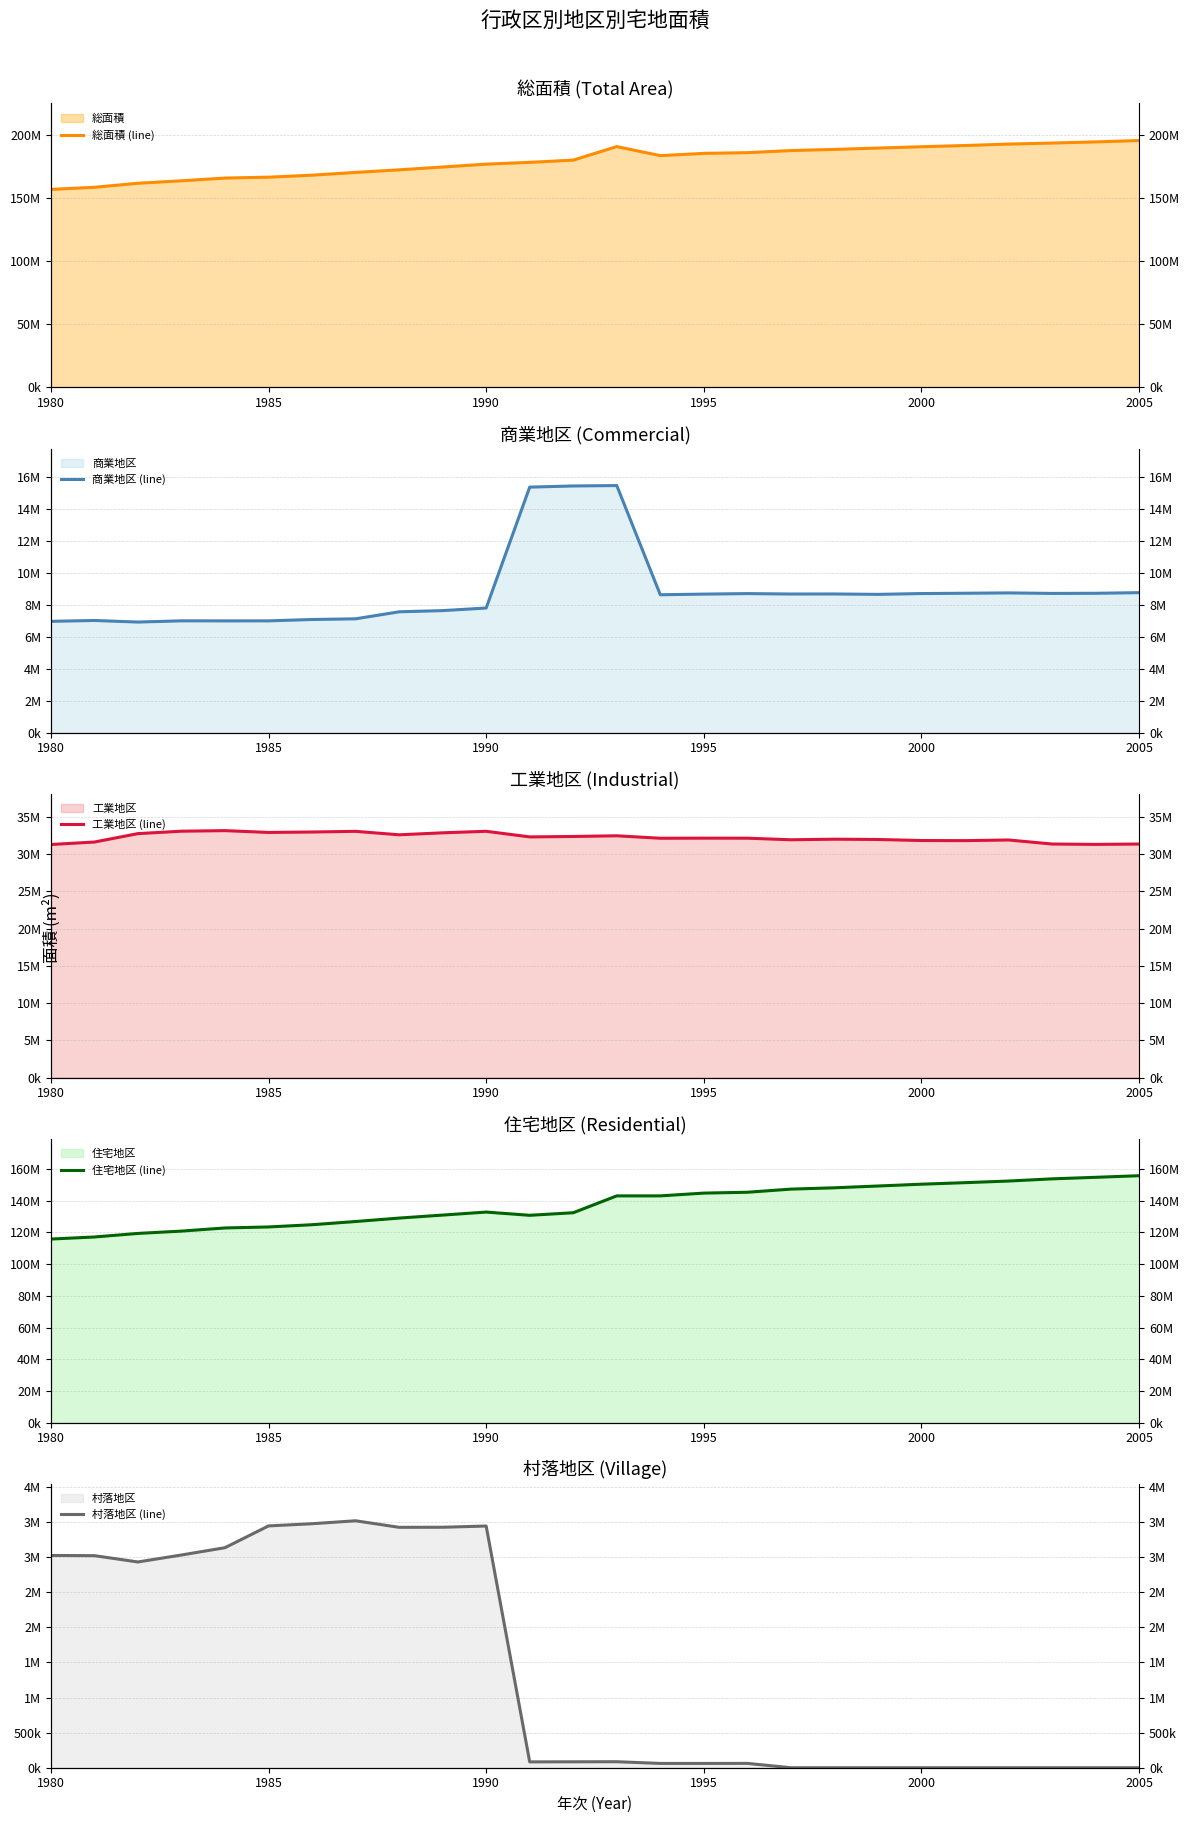

True or false: 村落地区 (line) and 住宅地区 (line) intersect in this chart.

False